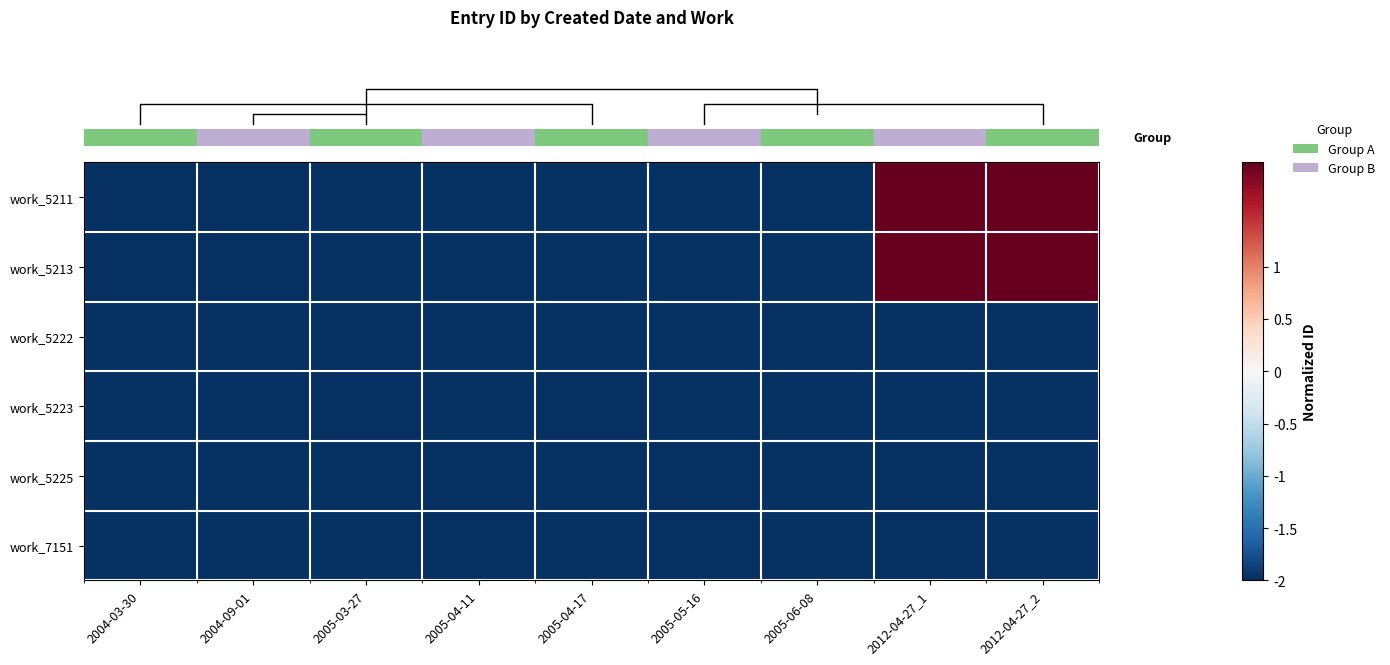

Which series has the largest total across all categories?

row_1